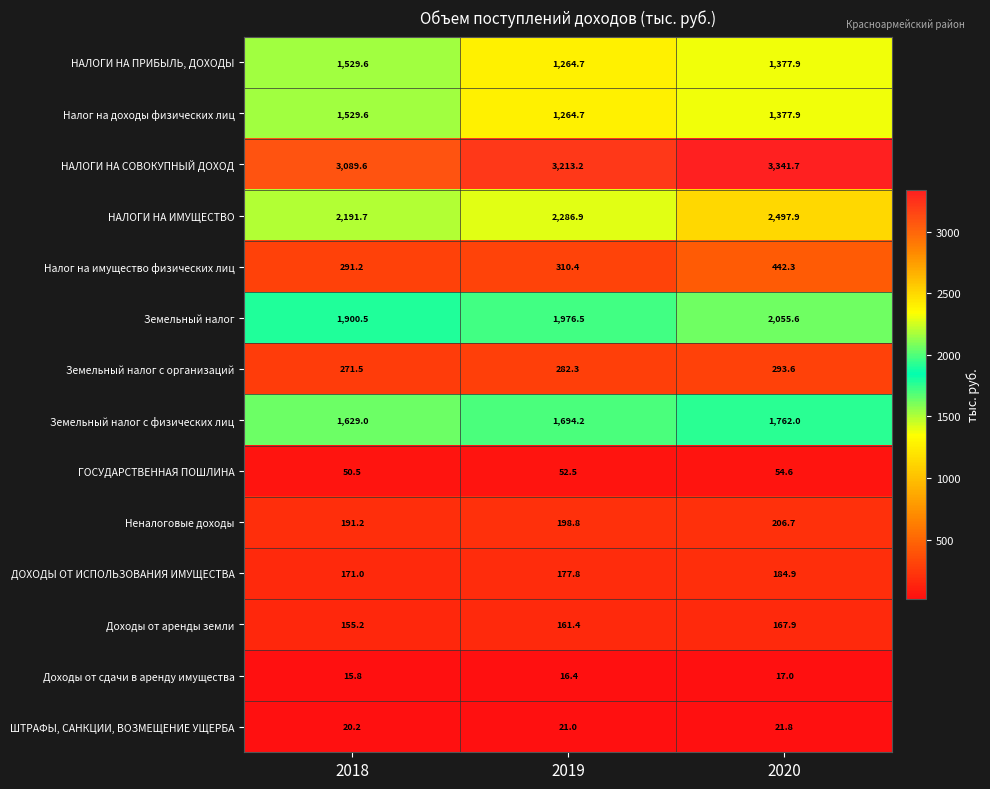

How many distinct data groups are displayed?

14